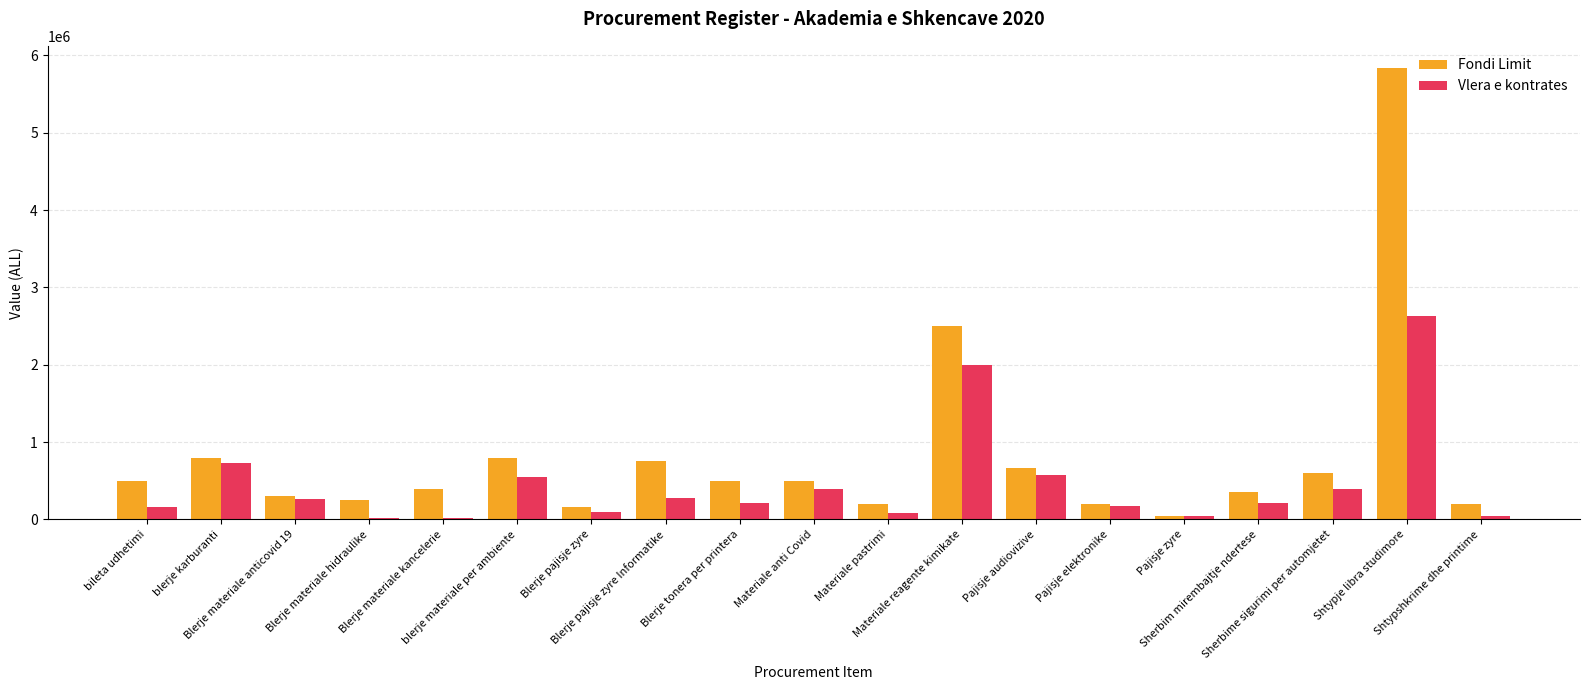

What is the lowest value of the Vlera e kontrates series?

21800